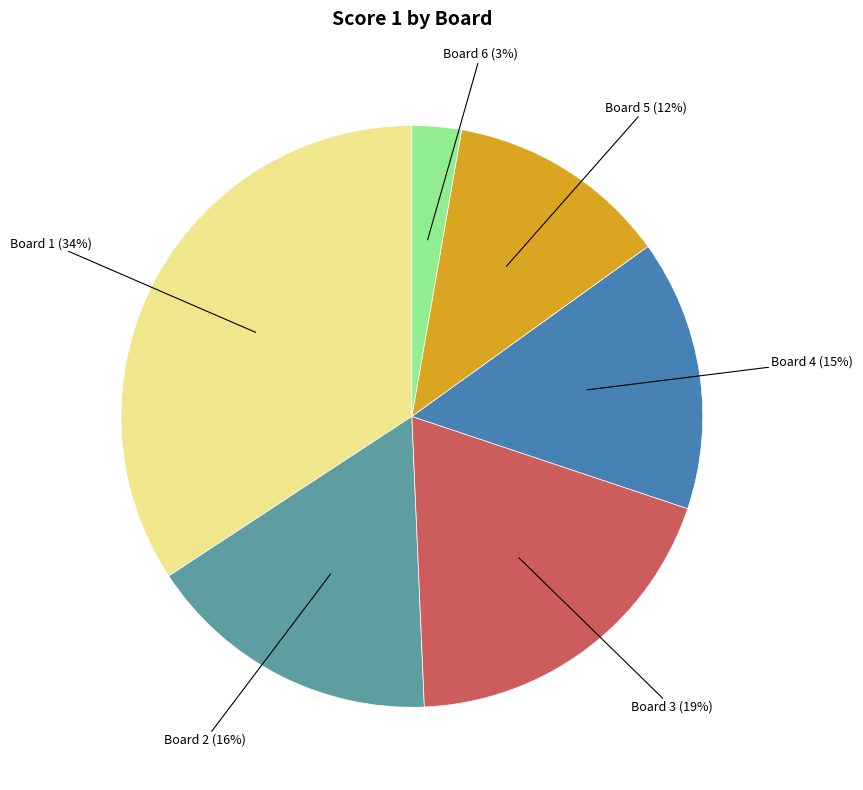

Is there any slice that represents more than half of the pie?

No